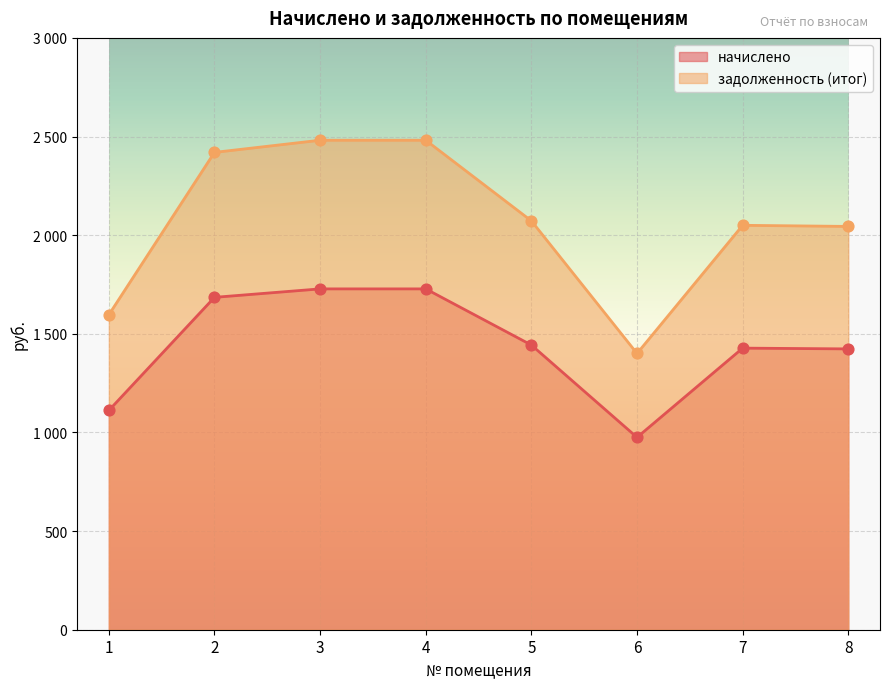

What are all the series names shown in the legend?

начислено, задолженность (итог)